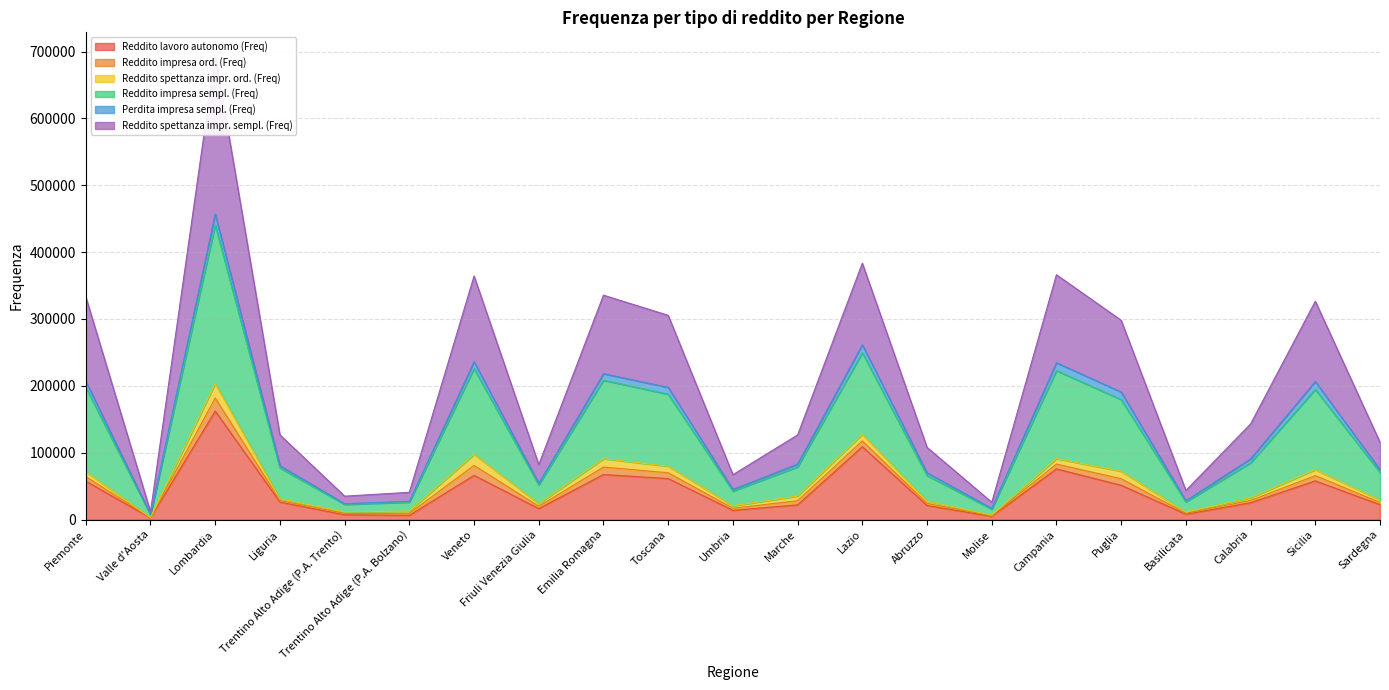

What is the greatest value displayed?

694091